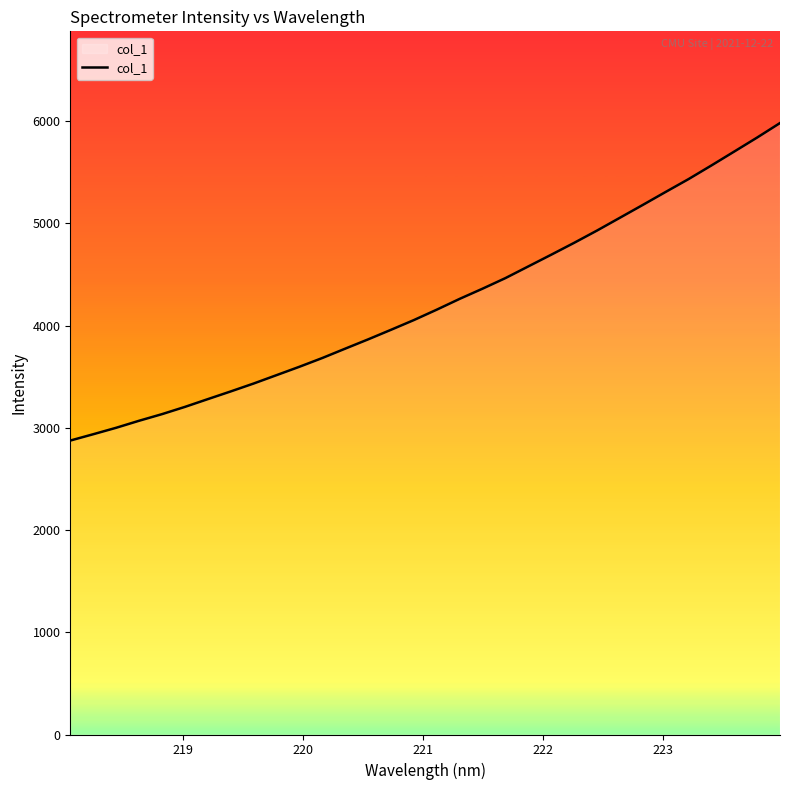

Reading left to right, transcribe all the data shown in this chart.

2874.9	2936.6	2999.7	3068.4	3133.1	3204.0	3280.0	3355.3	3432.6	3514.5	3596.6	3682.3	3773.8	3864.5	3958.2	4053.5	4155.3	4260.9	4360.5	4464.0	4578.4	4692.6	4808.8	4928.8	5053.9	5179.3	5306.4	5431.9	5565.4	5701.5	5838.5	5980.3